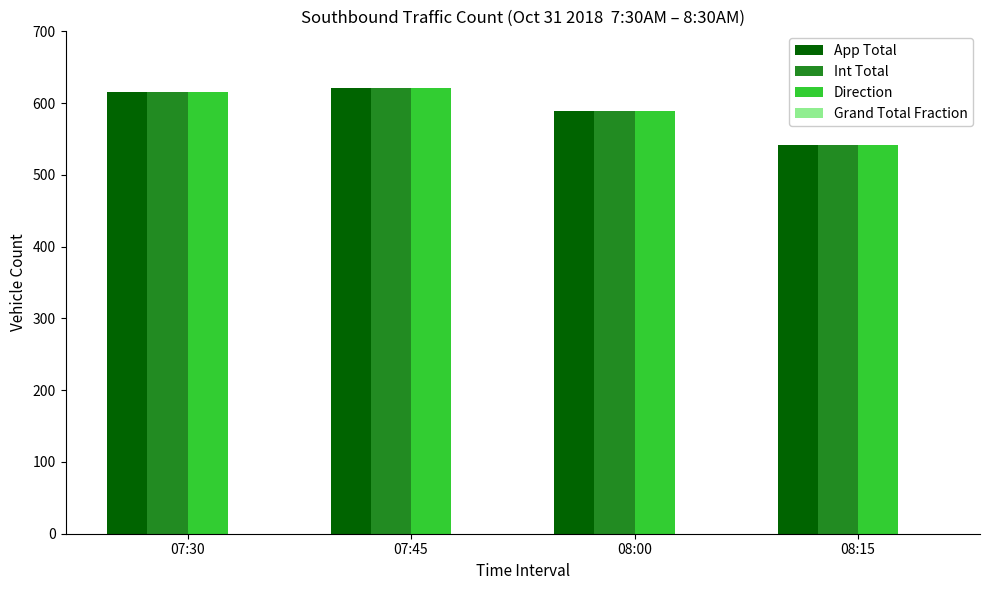

What is the maximum value for Int Total?

621.0